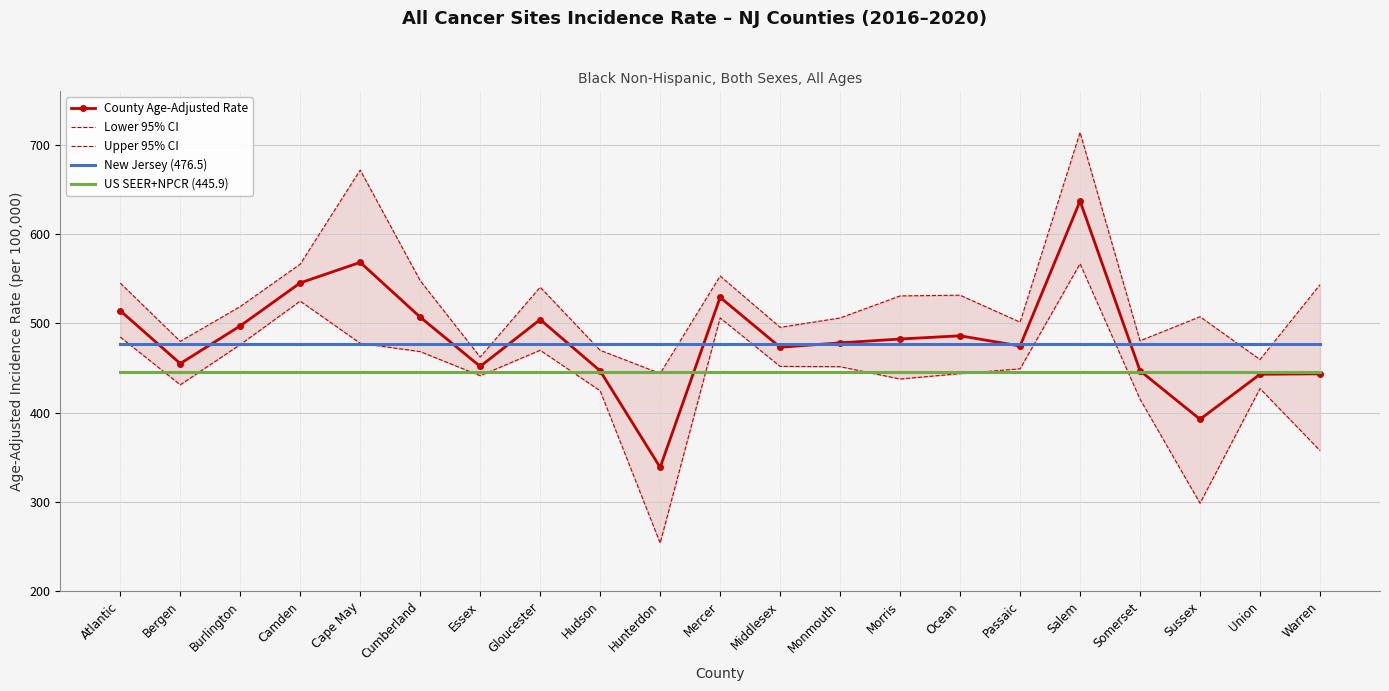

Reading left to right, extract all data points from this chart.

County Age-Adjusted Rate: 514.2	455.0	497.2	545.4	568.4	507.0	451.8	504.3	446.8	338.7	529.2	473.3	478.2	482.5	486.1	474.7	637.1	446.9	392.6	443.0	443.5
Lower 95% CI: 484.7	431.2	476.2	525.0	477.7	468.4	441.4	469.9	424.5	253.9	506.1	451.8	451.5	437.7	443.7	449.1	566.8	415.1	298.5	427.0	357.5
Upper 95% CI: 545.2	479.9	518.9	566.4	671.8	547.9	462.3	540.6	469.9	443.9	553.1	495.6	506.1	530.8	531.6	501.4	714.0	480.5	507.5	459.5	543.4
New Jersey (476.5): 476.5	476.5	476.5	476.5	476.5	476.5	476.5	476.5	476.5	476.5	476.5	476.5	476.5	476.5	476.5	476.5	476.5	476.5	476.5	476.5	476.5
US SEER+NPCR (445.9): 445.9	445.9	445.9	445.9	445.9	445.9	445.9	445.9	445.9	445.9	445.9	445.9	445.9	445.9	445.9	445.9	445.9	445.9	445.9	445.9	445.9